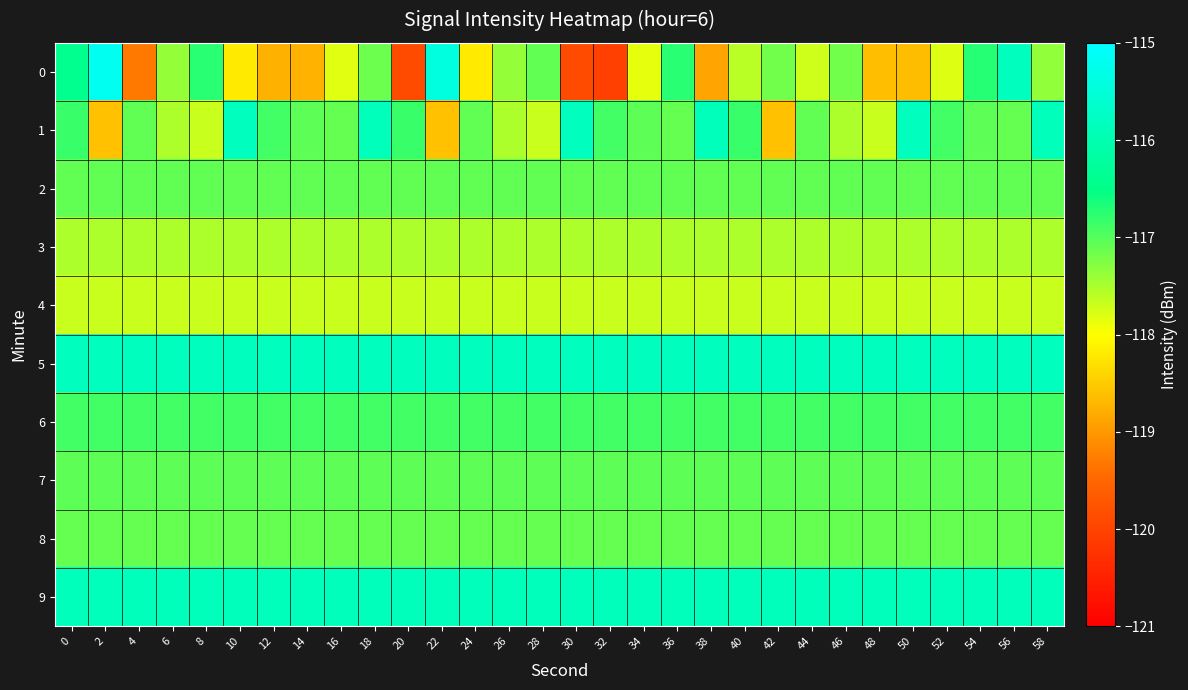

Reading right to left, extract all data points from this chart.

0: 58=-117.3	56=-115.8	54=-116.7	52=-117.8	50=-118.6	48=-118.6	46=-117.2	44=-117.7	42=-117.2	40=-117.6	38=-118.9	36=-116.7	34=-117.8	32=-120.1	30=-119.9	28=-117.1	26=-117.4	24=-118.2	22=-115.4	20=-119.9	18=-117.2	16=-117.8	14=-118.7	12=-118.8	10=-118.2	8=-116.8	6=-117.4	4=-119.3	2=-115.2	0=-116.4
1: 58=-115.8	56=-117.1	54=-117.0	52=-116.9	50=-115.8	48=-117.7	46=-117.5	44=-117.1	42=-118.6	40=-116.8	38=-115.8	36=-117.1	34=-117.0	32=-116.9	30=-115.8	28=-117.7	26=-117.5	24=-117.1	22=-118.6	20=-116.8	18=-115.8	16=-117.1	14=-117.0	12=-116.9	10=-115.8	8=-117.7	6=-117.5	4=-117.1	2=-118.6	0=-116.8
2: 58=-117.1	56=-117.1	54=-117.1	52=-117.1	50=-117.1	48=-117.1	46=-117.1	44=-117.1	42=-117.1	40=-117.1	38=-117.1	36=-117.1	34=-117.1	32=-117.1	30=-117.1	28=-117.1	26=-117.1	24=-117.1	22=-117.1	20=-117.1	18=-117.1	16=-117.1	14=-117.1	12=-117.1	10=-117.1	8=-117.1	6=-117.1	4=-117.1	2=-117.1	0=-117.1
3: 58=-117.5	56=-117.5	54=-117.5	52=-117.5	50=-117.5	48=-117.5	46=-117.5	44=-117.5	42=-117.5	40=-117.5	38=-117.5	36=-117.5	34=-117.5	32=-117.5	30=-117.5	28=-117.5	26=-117.5	24=-117.5	22=-117.5	20=-117.5	18=-117.5	16=-117.5	14=-117.5	12=-117.5	10=-117.5	8=-117.5	6=-117.5	4=-117.5	2=-117.5	0=-117.5
4: 58=-117.7	56=-117.7	54=-117.7	52=-117.7	50=-117.7	48=-117.7	46=-117.7	44=-117.7	42=-117.7	40=-117.7	38=-117.7	36=-117.7	34=-117.7	32=-117.7	30=-117.7	28=-117.7	26=-117.7	24=-117.7	22=-117.7	20=-117.7	18=-117.7	16=-117.7	14=-117.7	12=-117.7	10=-117.7	8=-117.7	6=-117.7	4=-117.7	2=-117.7	0=-117.7
5: 58=-115.8	56=-115.8	54=-115.8	52=-115.8	50=-115.8	48=-115.8	46=-115.8	44=-115.8	42=-115.8	40=-115.8	38=-115.8	36=-115.8	34=-115.8	32=-115.8	30=-115.8	28=-115.8	26=-115.8	24=-115.8	22=-115.8	20=-115.8	18=-115.8	16=-115.8	14=-115.8	12=-115.8	10=-115.8	8=-115.8	6=-115.8	4=-115.8	2=-115.8	0=-115.8
6: 58=-116.9	56=-116.9	54=-116.9	52=-116.9	50=-116.9	48=-116.9	46=-116.9	44=-116.9	42=-116.9	40=-116.9	38=-116.9	36=-116.9	34=-116.9	32=-116.9	30=-116.9	28=-116.9	26=-116.9	24=-116.9	22=-116.9	20=-116.9	18=-116.9	16=-116.9	14=-116.9	12=-116.9	10=-116.9	8=-116.9	6=-116.9	4=-116.9	2=-116.9	0=-116.9
7: 58=-117.0	56=-117.0	54=-117.0	52=-117.0	50=-117.0	48=-117.0	46=-117.0	44=-117.0	42=-117.0	40=-117.0	38=-117.0	36=-117.0	34=-117.0	32=-117.0	30=-117.0	28=-117.0	26=-117.0	24=-117.0	22=-117.0	20=-117.0	18=-117.0	16=-117.0	14=-117.0	12=-117.0	10=-117.0	8=-117.0	6=-117.0	4=-117.0	2=-117.0	0=-117.0
8: 58=-117.1	56=-117.1	54=-117.1	52=-117.1	50=-117.1	48=-117.1	46=-117.1	44=-117.1	42=-117.1	40=-117.1	38=-117.1	36=-117.1	34=-117.1	32=-117.1	30=-117.1	28=-117.1	26=-117.1	24=-117.1	22=-117.1	20=-117.1	18=-117.1	16=-117.1	14=-117.1	12=-117.1	10=-117.1	8=-117.1	6=-117.1	4=-117.1	2=-117.1	0=-117.1
9: 58=-115.8	56=-115.8	54=-115.8	52=-115.8	50=-115.8	48=-115.8	46=-115.8	44=-115.8	42=-115.8	40=-115.8	38=-115.8	36=-115.8	34=-115.8	32=-115.8	30=-115.8	28=-115.8	26=-115.8	24=-115.8	22=-115.8	20=-115.8	18=-115.8	16=-115.8	14=-115.8	12=-115.8	10=-115.8	8=-115.8	6=-115.8	4=-115.8	2=-115.8	0=-115.8